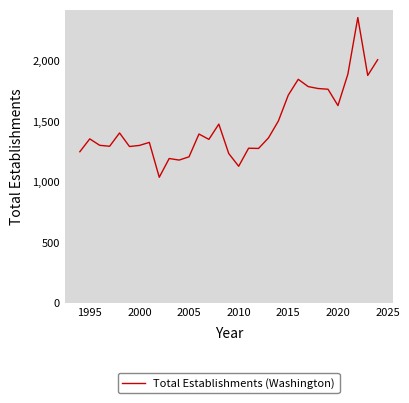

What is the minimum value shown in the chart?

1039